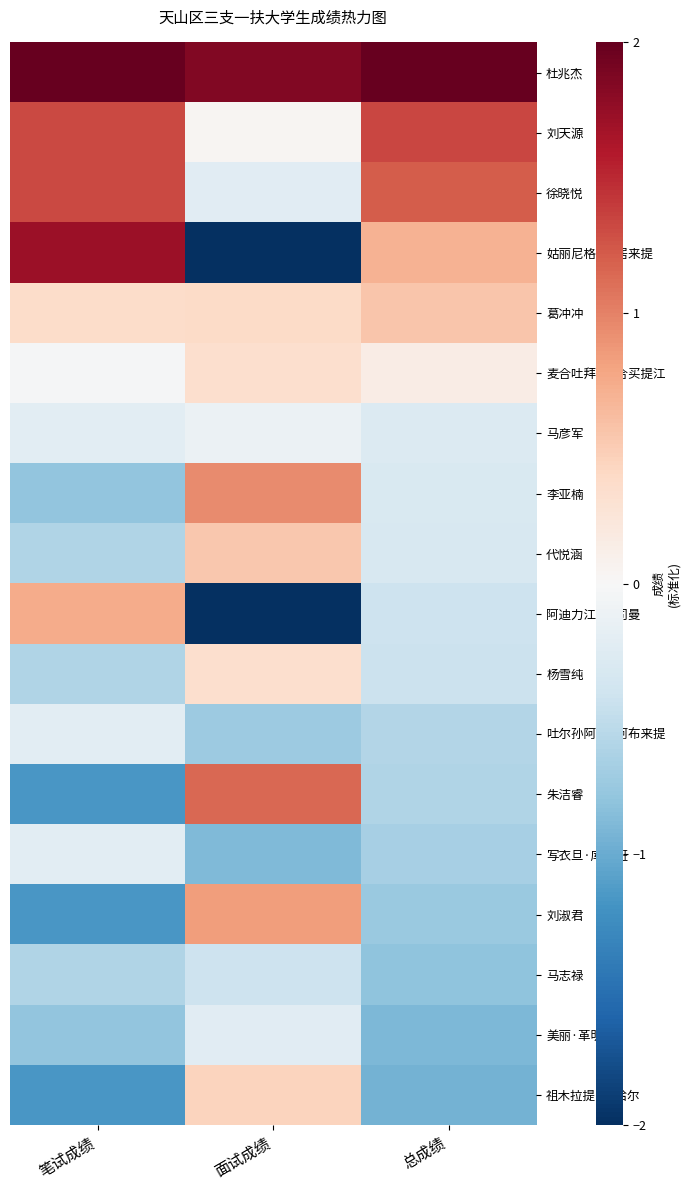

At 面试成绩, list the series in order from smallest to largest.

阿迪力江·吾司曼, 姑丽尼格尔·居来提, 写衣旦·库尔班, 吐尔孙阿依·阿布来提, 马志禄, 徐晓悦, 美丽·革明江, 马彦军, 刘天源, 麦合吐拜·艾合买提江, 杨雪纯, 葛冲冲, 祖木拉提·卡哈尔, 代悦涵, 刘淑君, 李亚楠, 朱洁睿, 杜兆杰